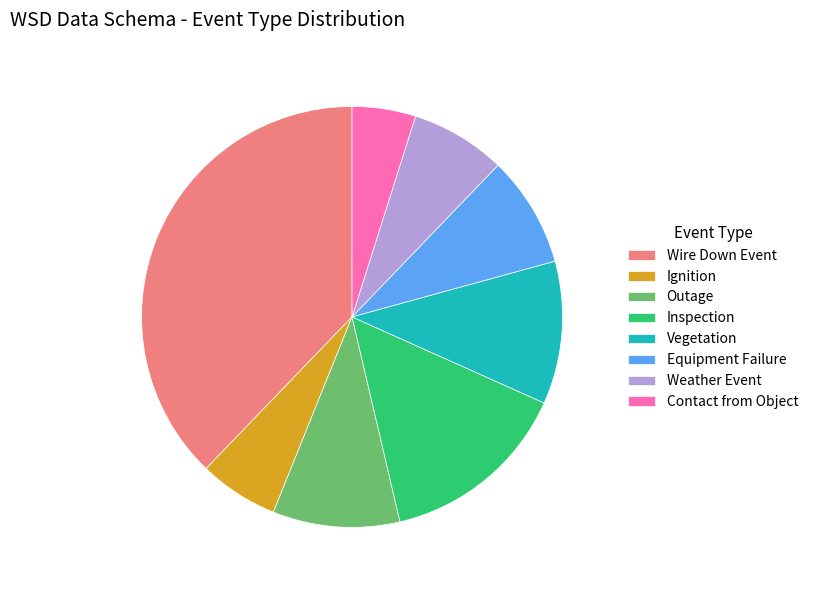

Which category has the smallest portion of the pie?

Contact from Object